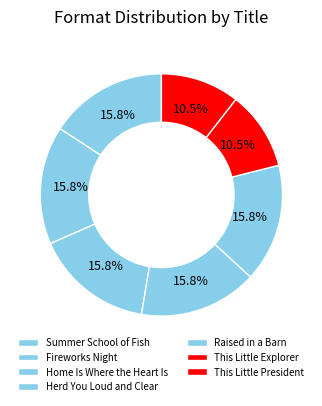

Count the number of slices in the pie.

7